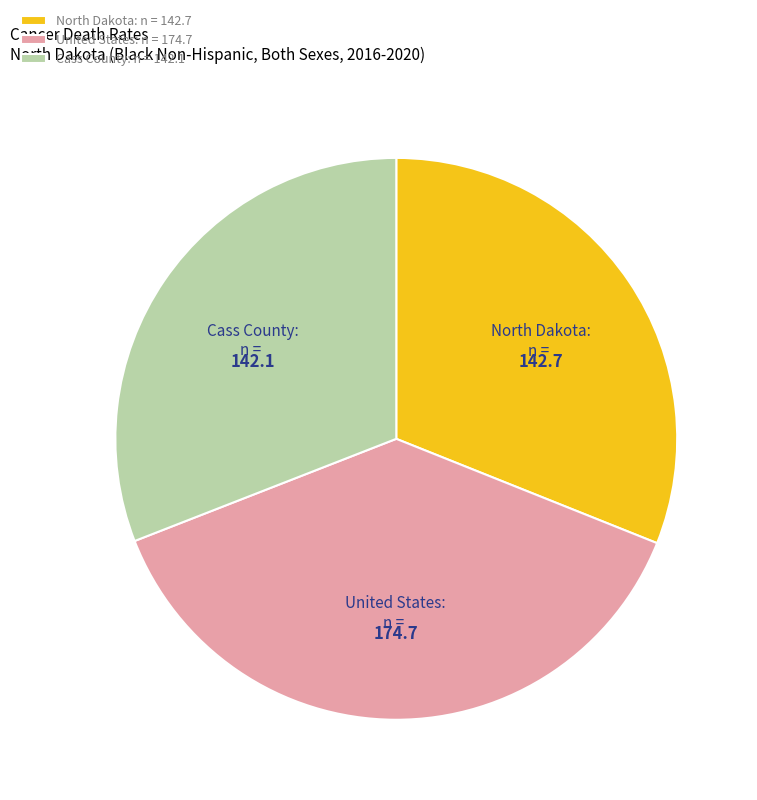

How many slices are in this pie chart?

3